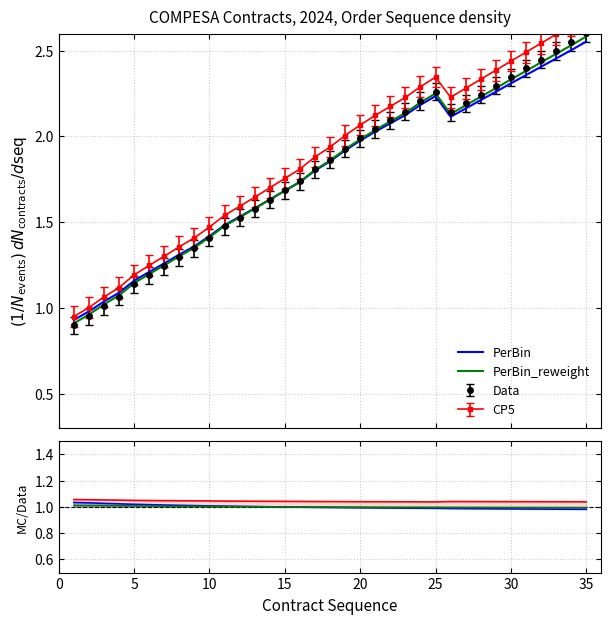

Reading left to right, what are all the values shown in this chart?

PerBin: 1.0	1.0	1.0	1.0	1.0	1.0	1.0	1.0	1.0	1.0	1.0	1.0	1.0	1.0	1.0	1.0	1.0	1.0	1.0	1.0	1.0	1.0	1.0	1.0	1.0	1.0	1.0	1.0	1.0	1.0	1.0	1.0	1.0	1.0	1.0
PerBin_reweight: 1.0	1.0	1.0	1.0	1.0	1.0	1.0	1.0	1.0	1.0	1.0	1.0	1.0	1.0	1.0	1.0	1.0	1.0	1.0	1.0	1.0	1.0	1.0	1.0	1.0	1.0	1.0	1.0	1.0	1.0	1.0	1.0	1.0	1.0	1.0
CP5: 1.1	1.1	1.1	1.1	1.0	1.0	1.0	1.0	1.0	1.0	1.0	1.0	1.0	1.0	1.0	1.0	1.0	1.0	1.0	1.0	1.0	1.0	1.0	1.0	1.0	1.0	1.0	1.0	1.0	1.0	1.0	1.0	1.0	1.0	1.0